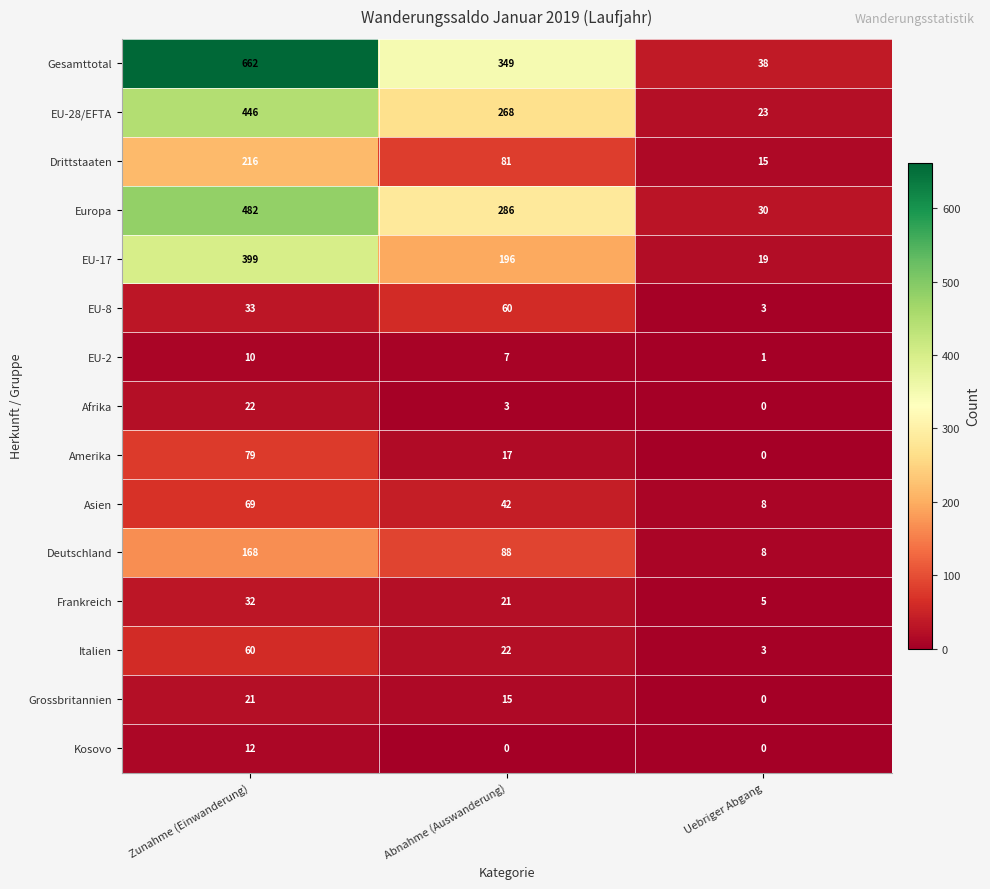

How many series are shown in this chart?

15